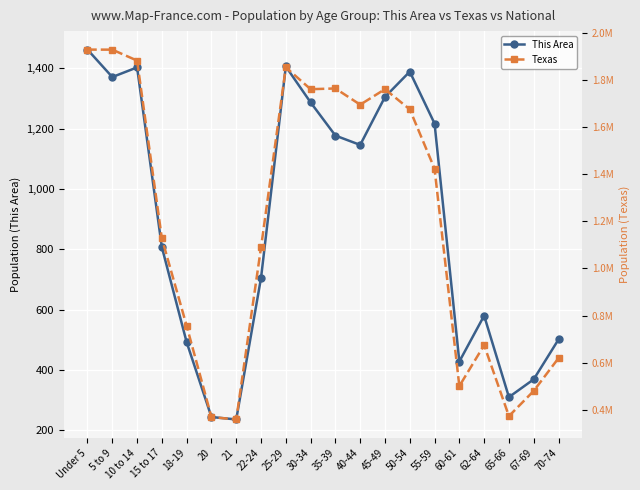

Which series changed the most between 10 to 14 and 60-61?

Texas